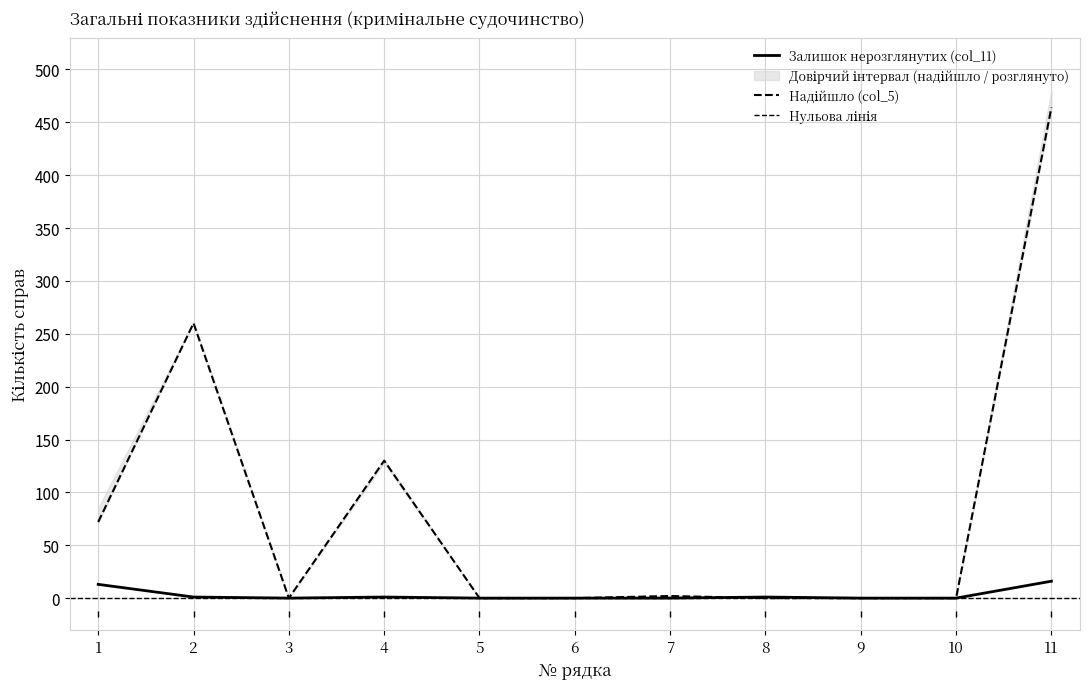

At which category is the sum across all series the highest?

11